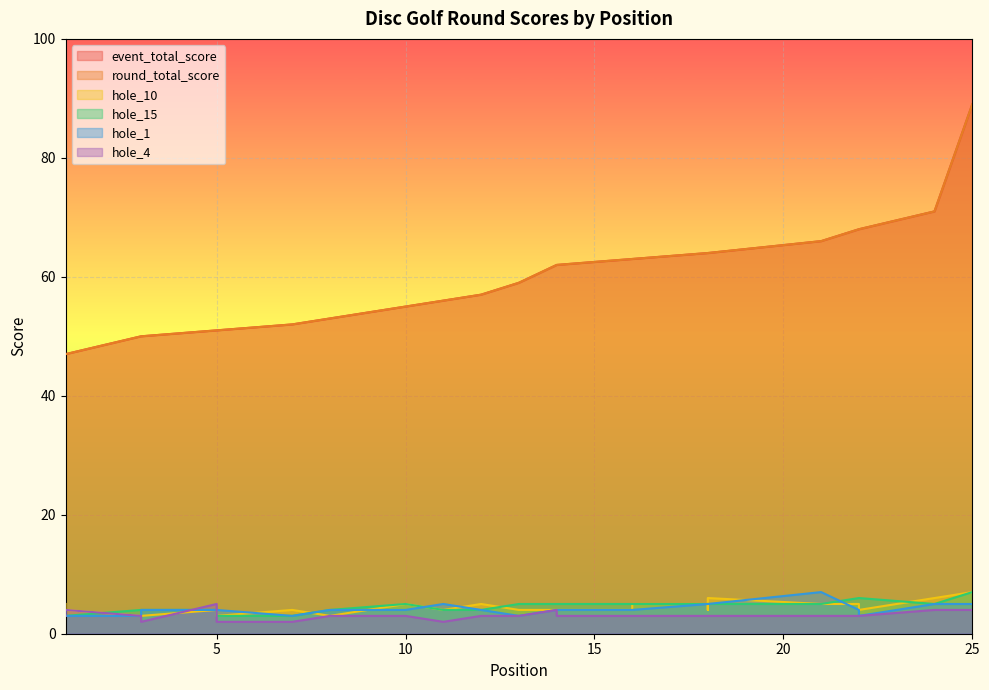

In hole_4, how many points are higher than both neighbors (excluding endpoints)?

3